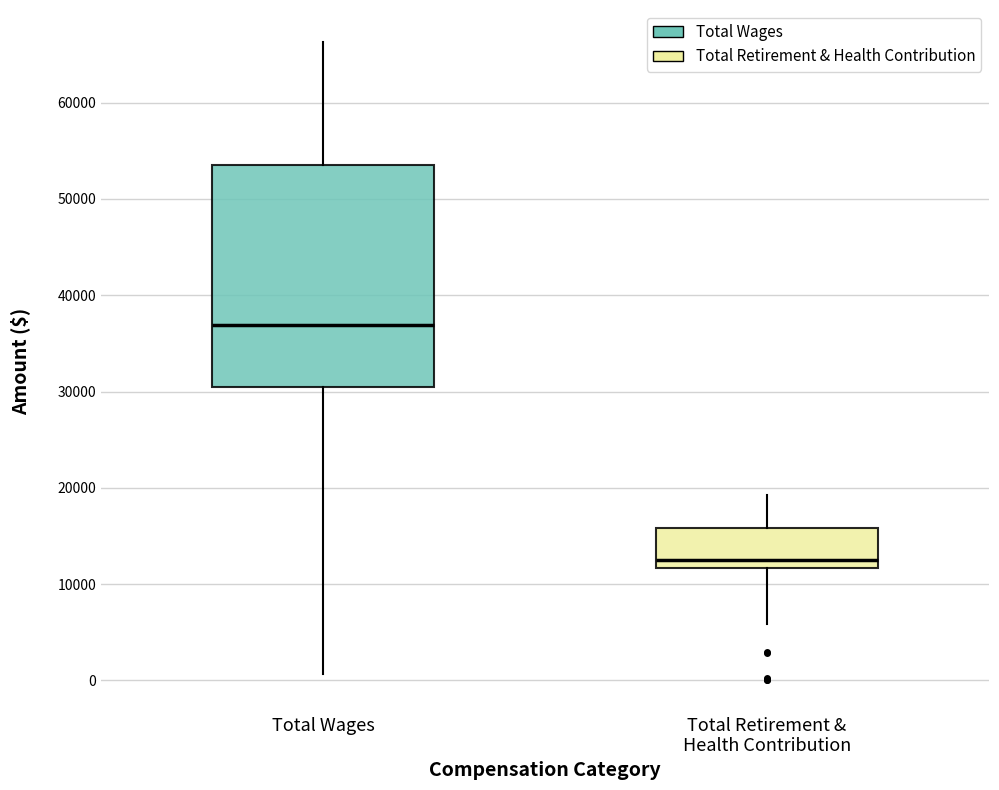

Reading left to right, transcribe this box plot: for each box, give where its median line is, the range the box spans, and where its two whiskers end, as read against the y-axis. The values are not printed on the chart, so give them approximately, as read against the axis.

Total Wages: median 37000, box 30000 to 54000, whiskers 1000 to 66000
Total Retirement & Health Contribution: median 13000, box 12000 to 16000, whiskers 6000 to 19000